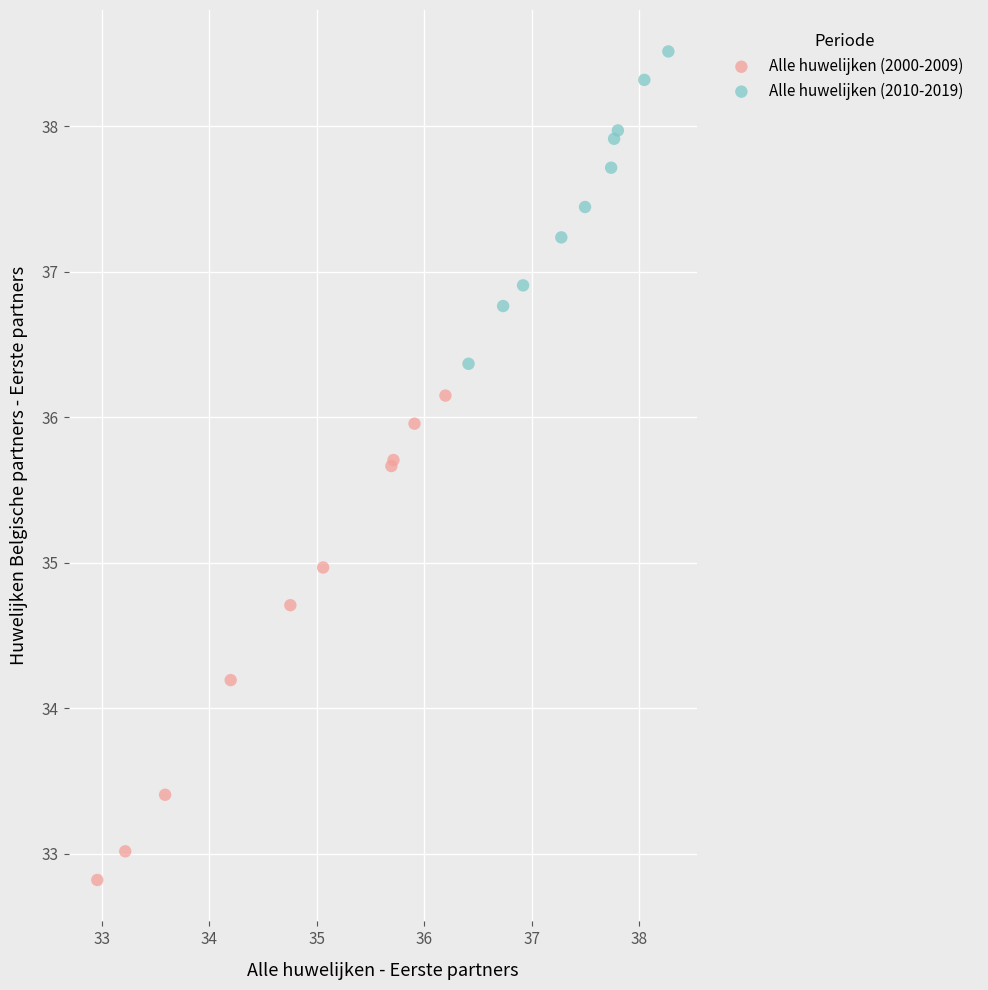

Which series reaches the maximum Y coordinate?

Alle huwelijken (2010-2019)